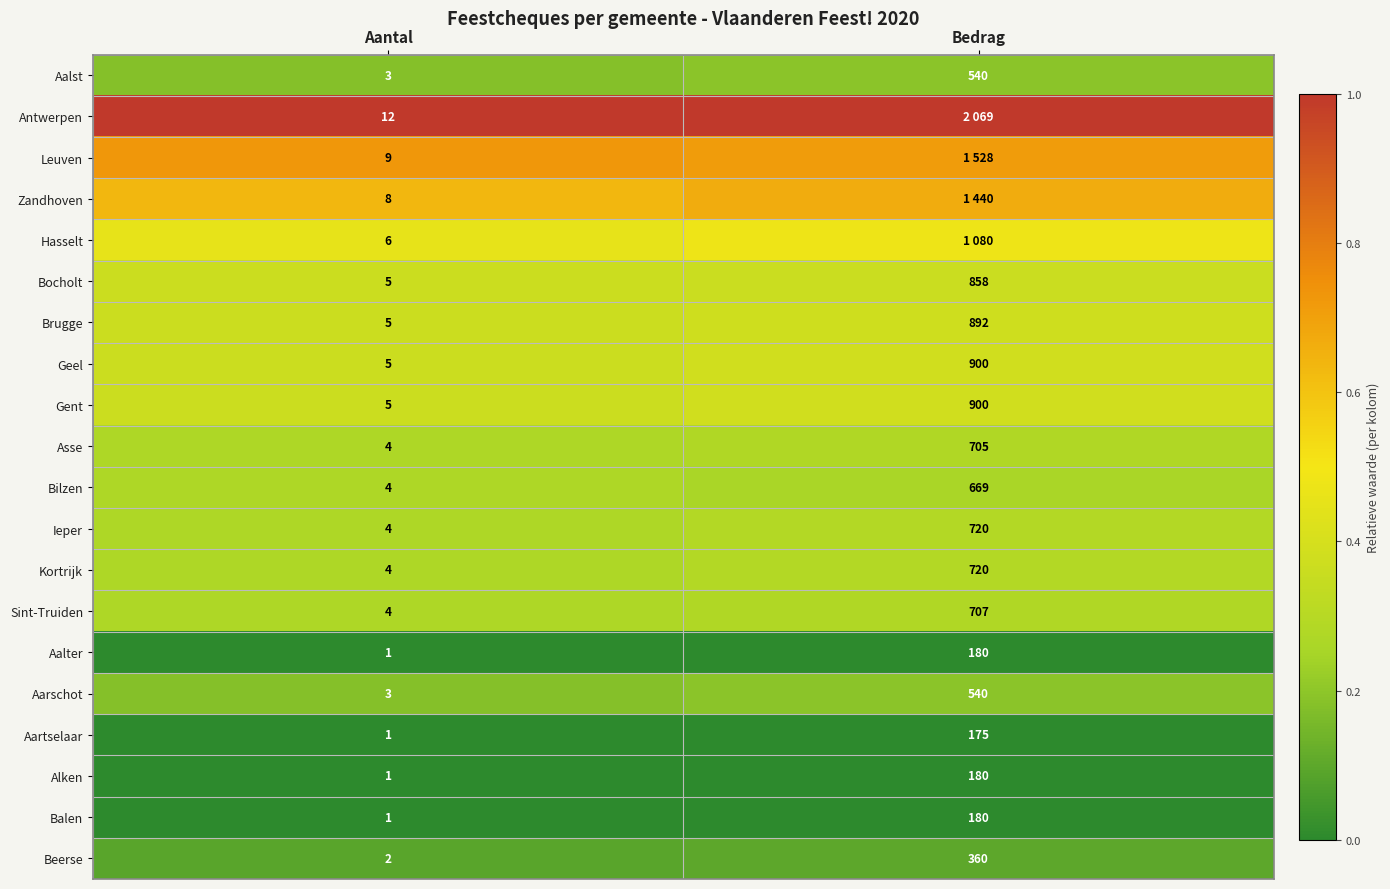

Where is Bocholt nearest to the value 431?

Aantal